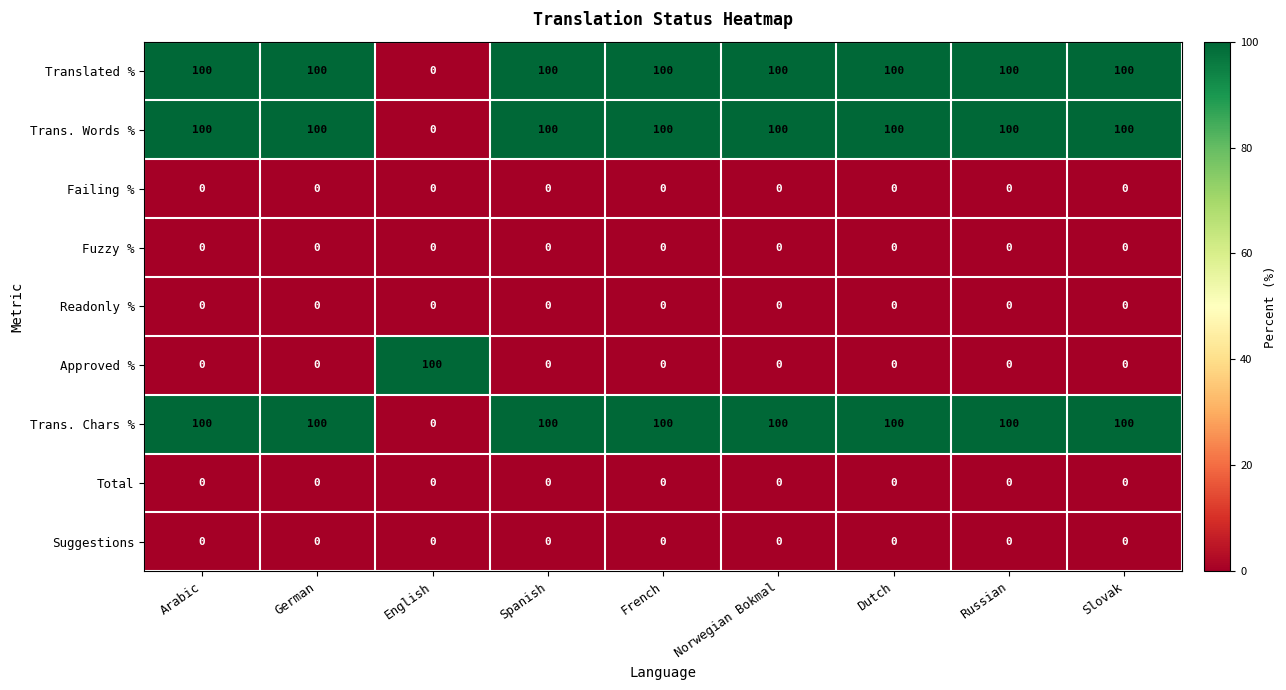

True or false: Trans. Chars % has a value of 100 at Spanish.

True